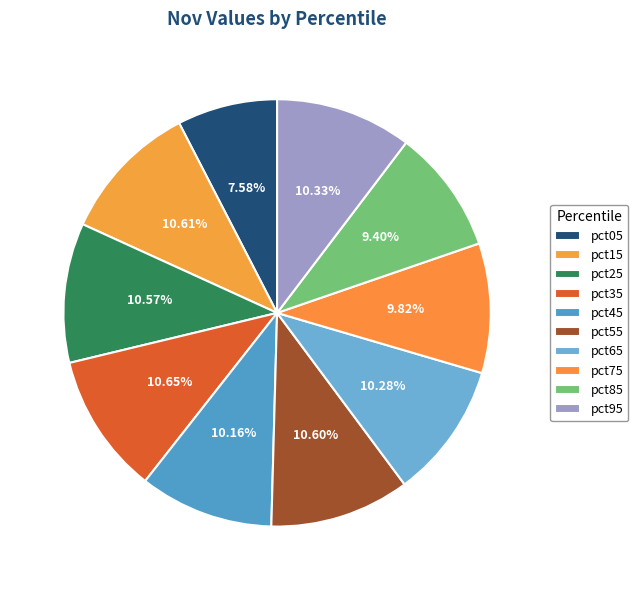

Count the number of slices in the pie.

10